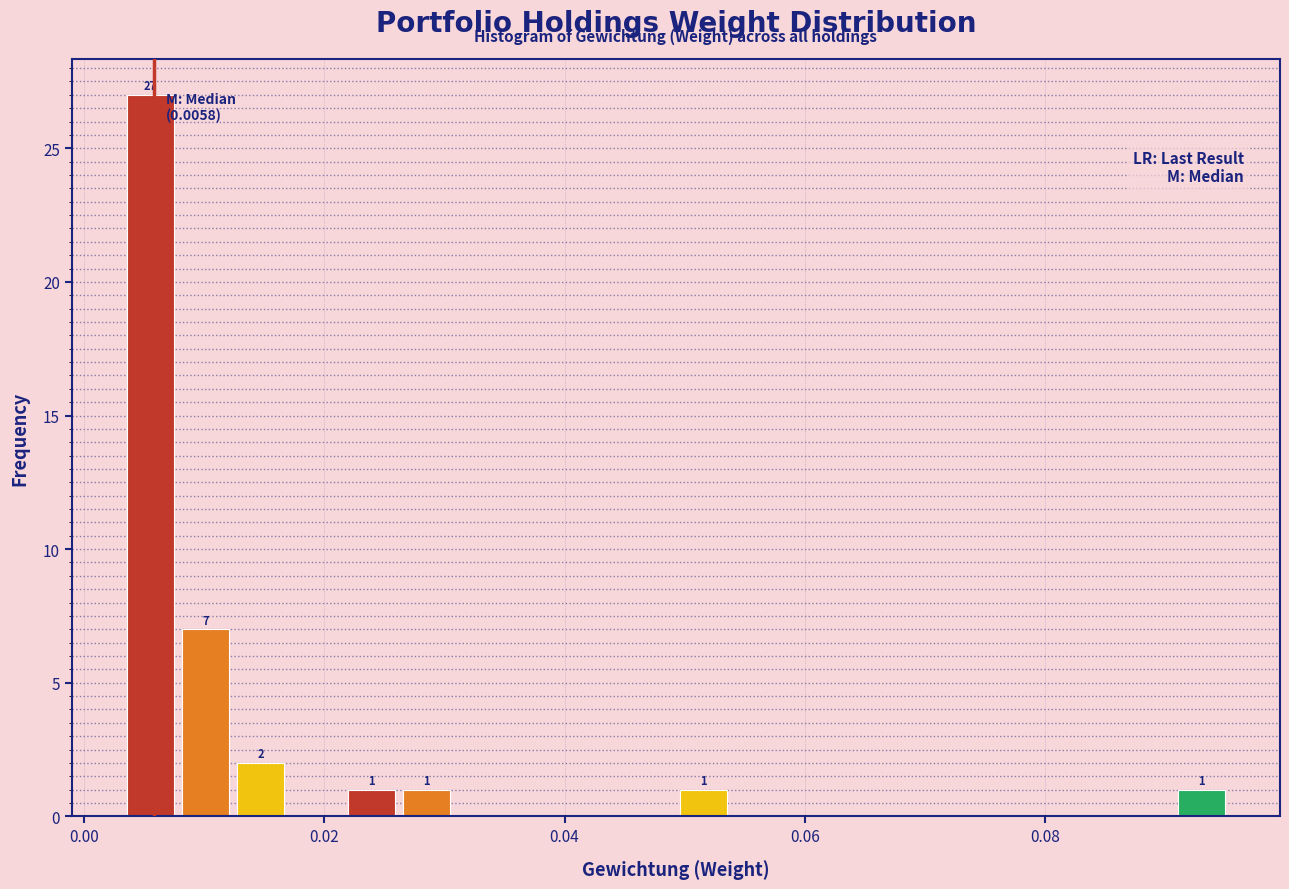

Around what value on the x-axis is the tallest bar? Give the approximate position of its centre, as read against the axis.

0.006